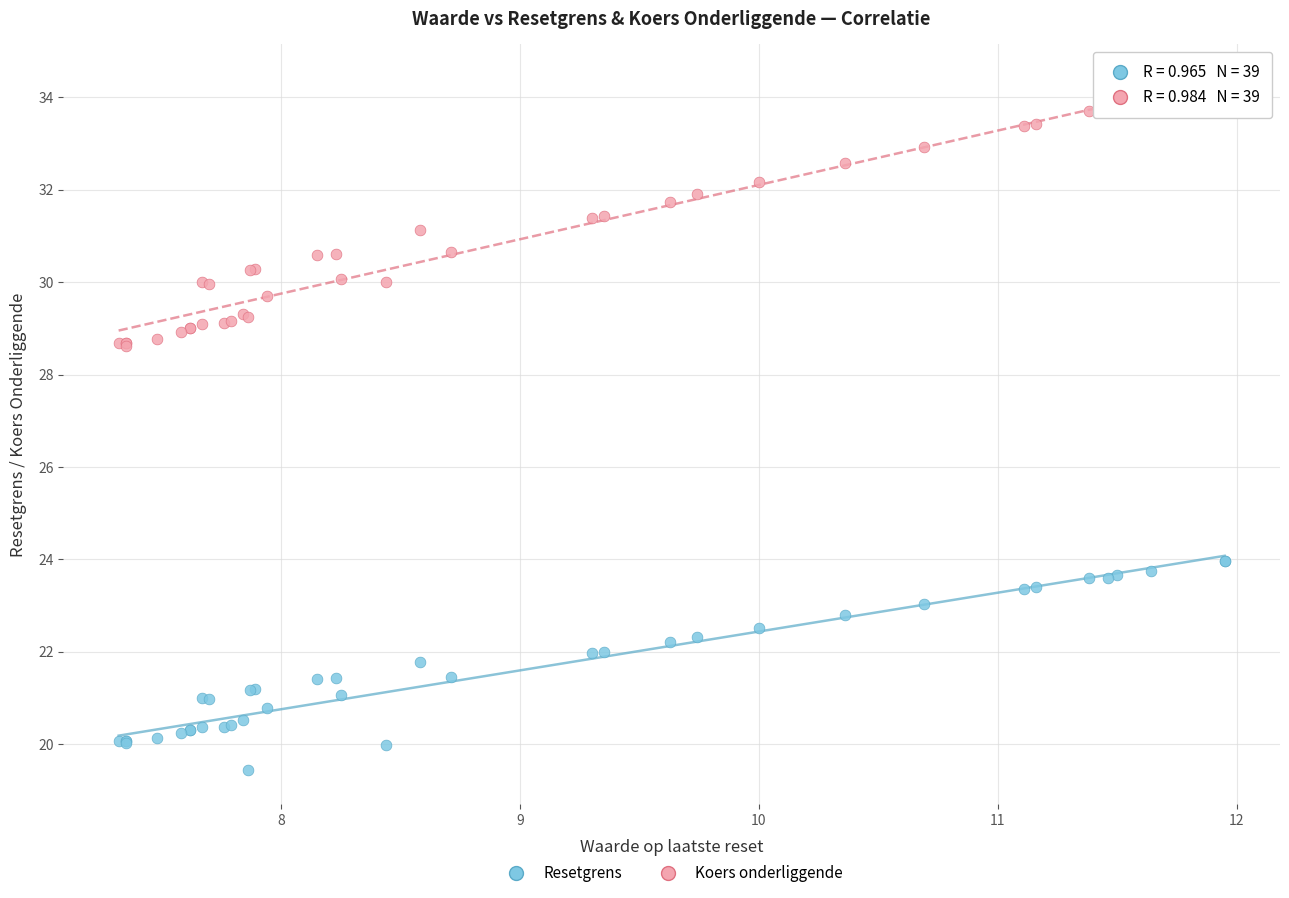

Which series reaches the maximum Y coordinate?

Koers onderliggende